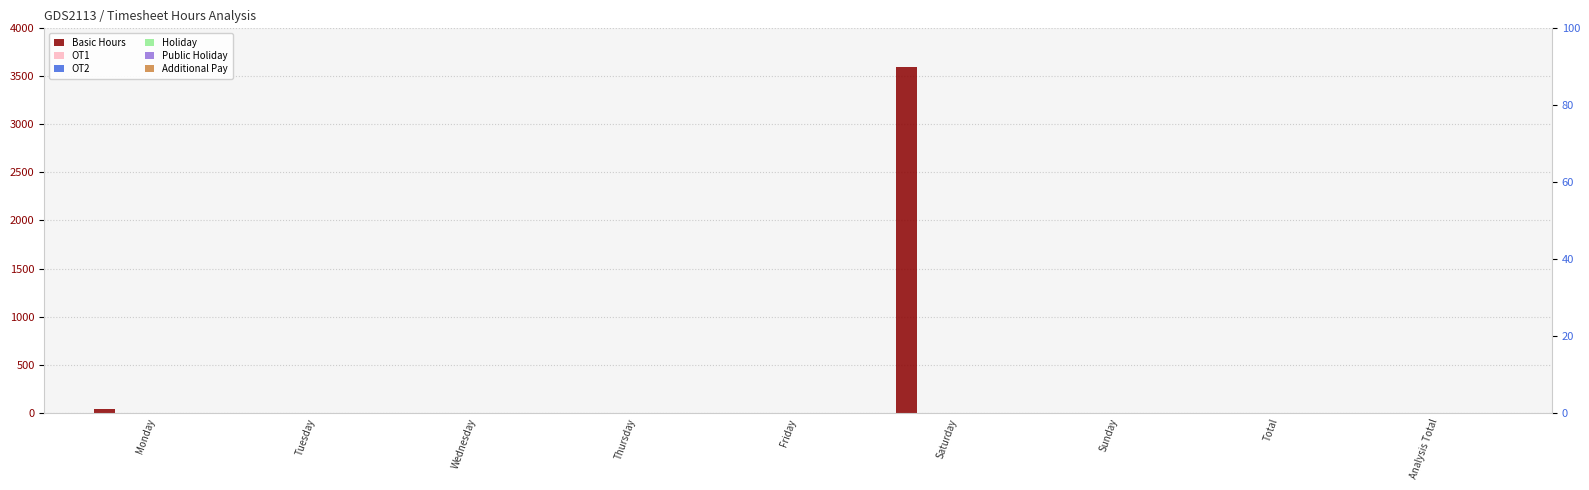

What position from the right is Saturday?

4